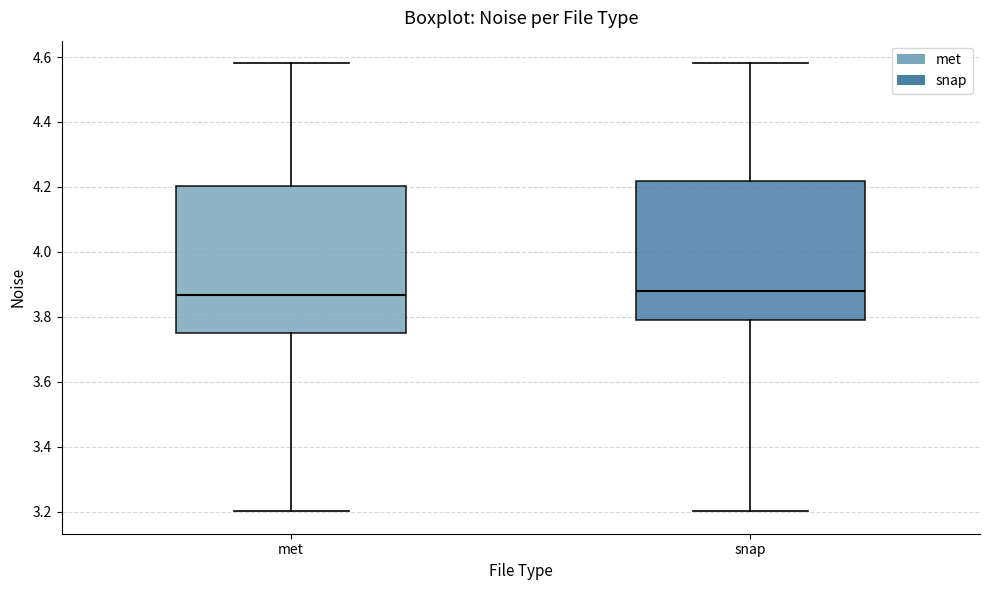

Where does the median line of the box for snap sit on the y-axis? The values are not printed on the chart, so give them approximately, as read against the axis.

3.88